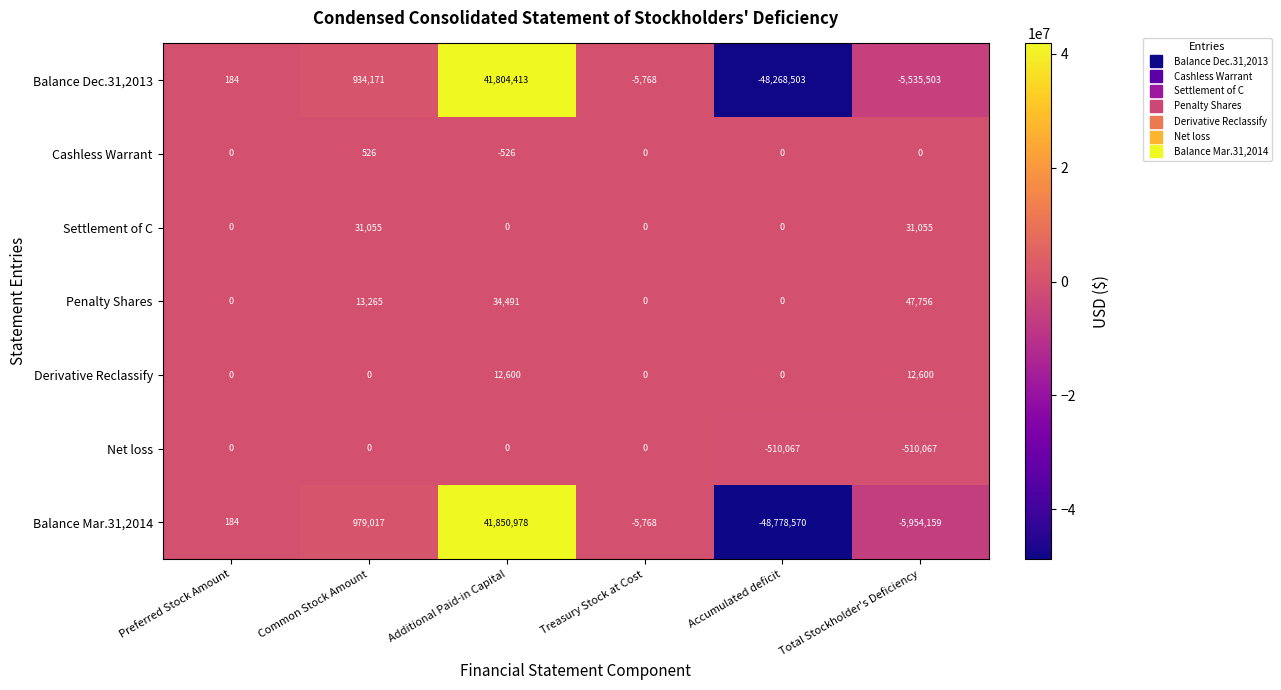

At which category does the chart reach its peak across all series?

Additional Paid-in Capital